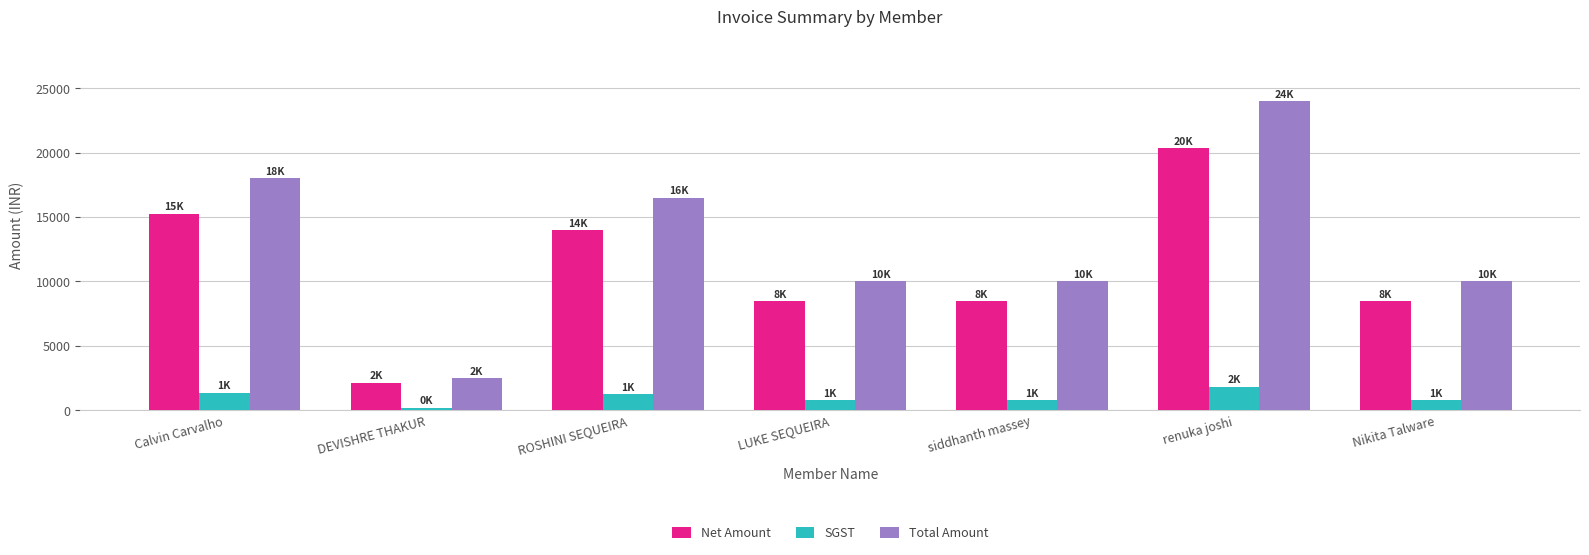

What are all the series names shown in the legend?

Net Amount, SGST, Total Amount